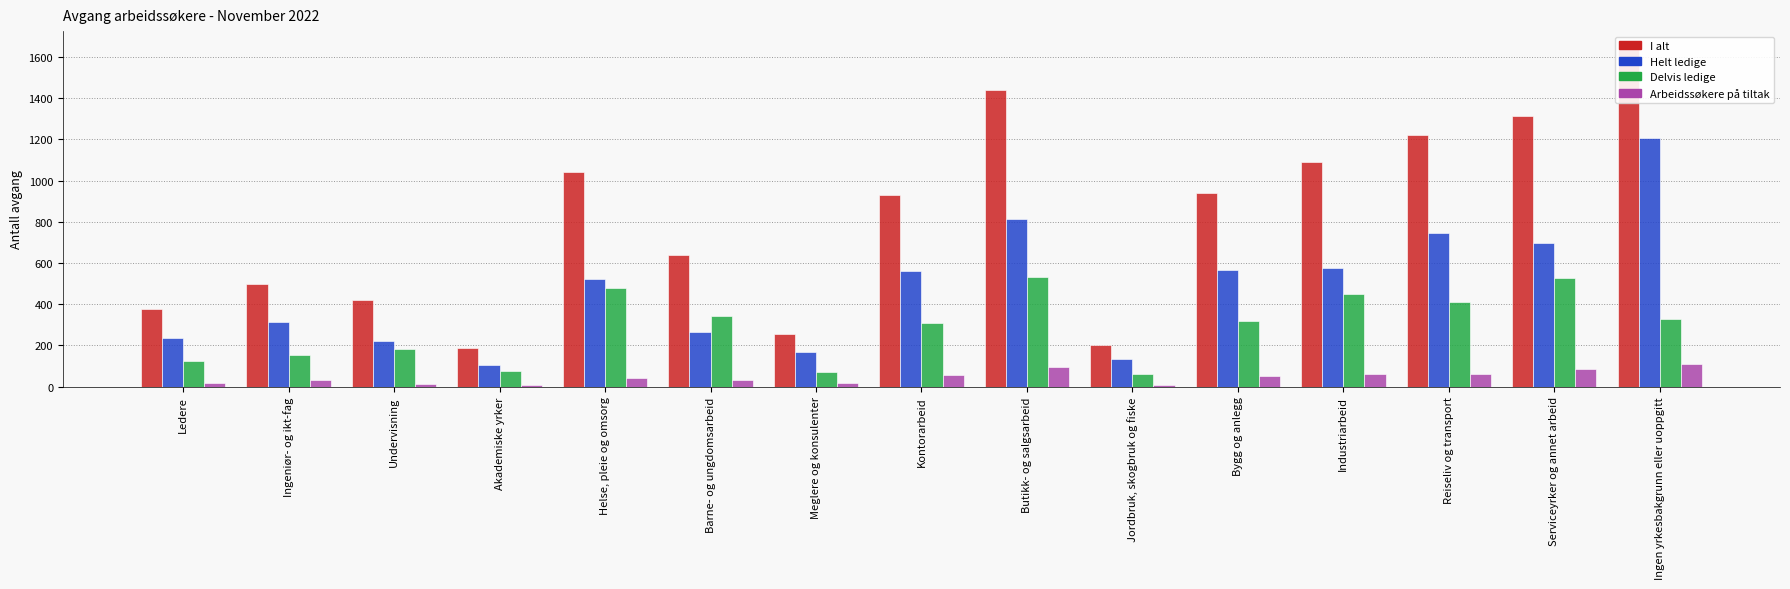

How many values in the Helt ledige series are below 524?

7